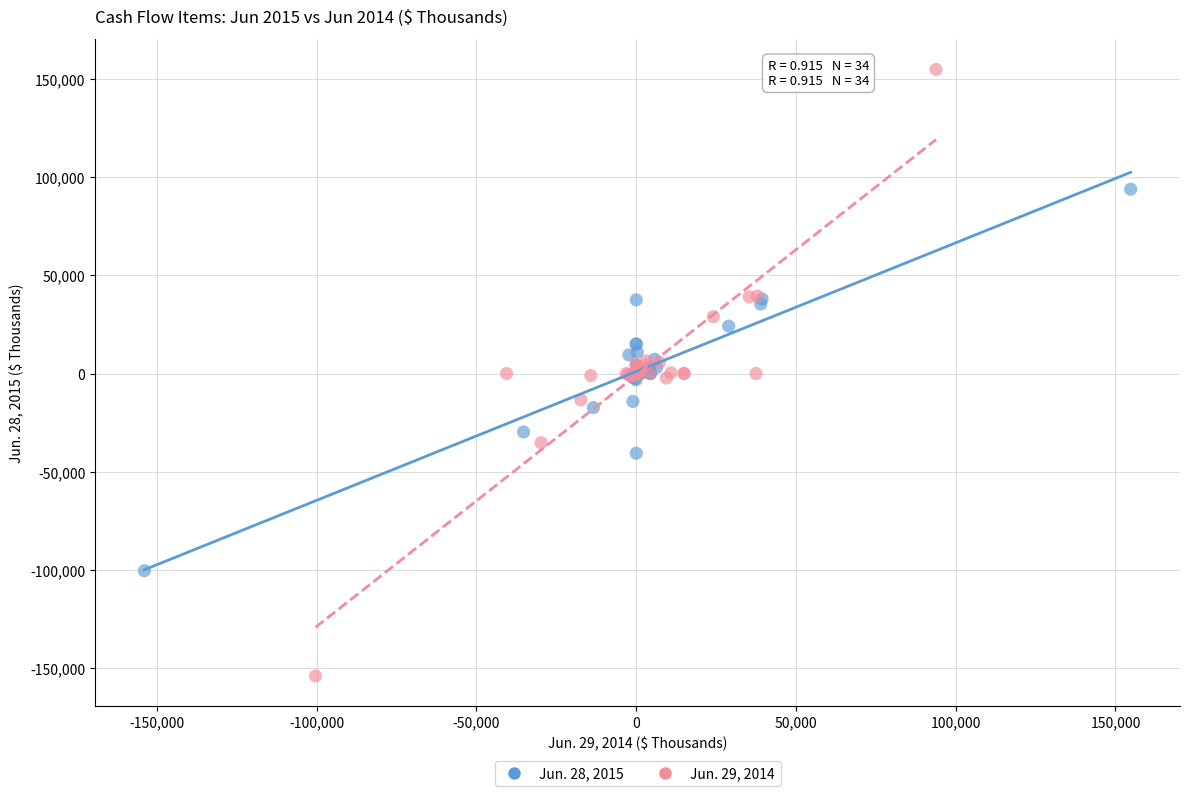

Which series contains the highest Y value?

Jun. 29, 2014